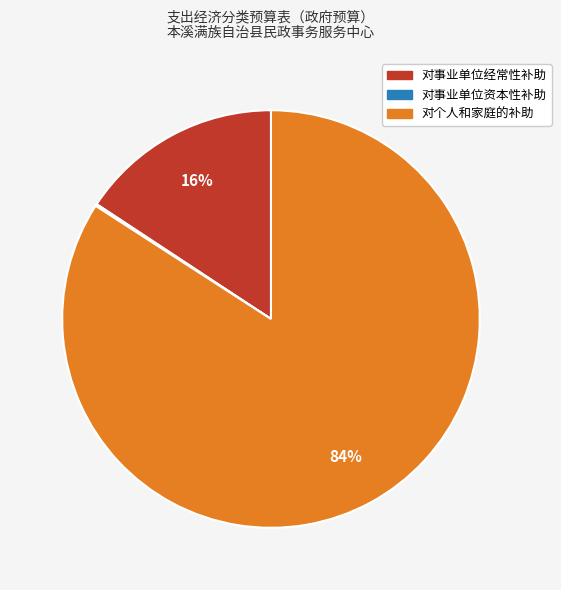

To the nearest percent, what is the average slice percentage?

33%